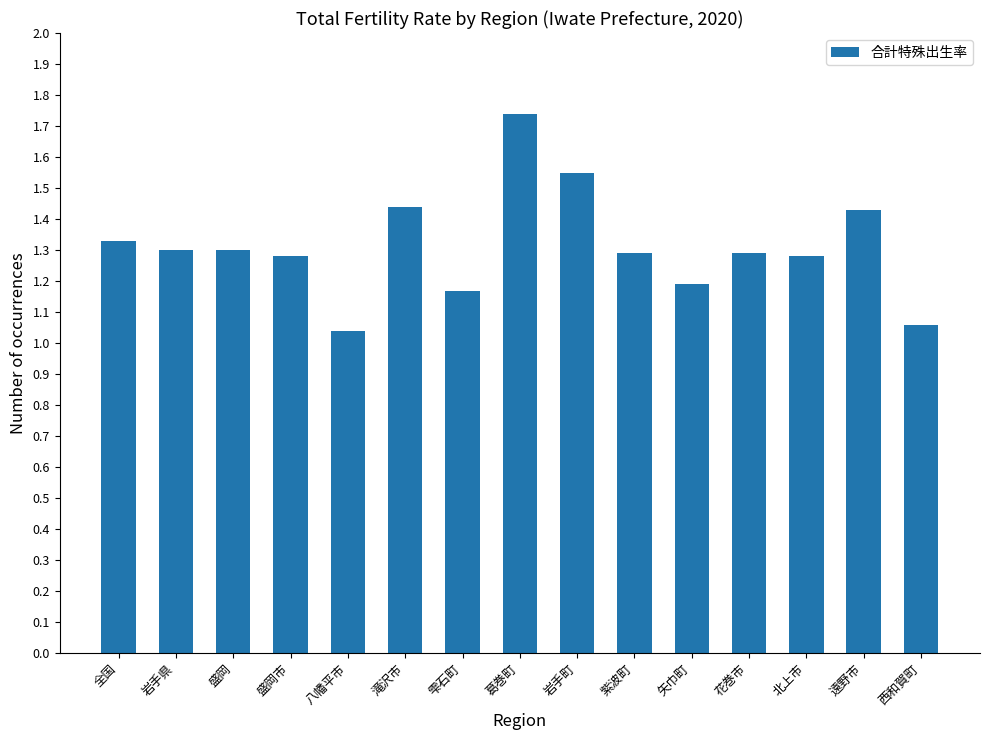

What is the difference between the values at 遠野市 and 岩手町?

0.1